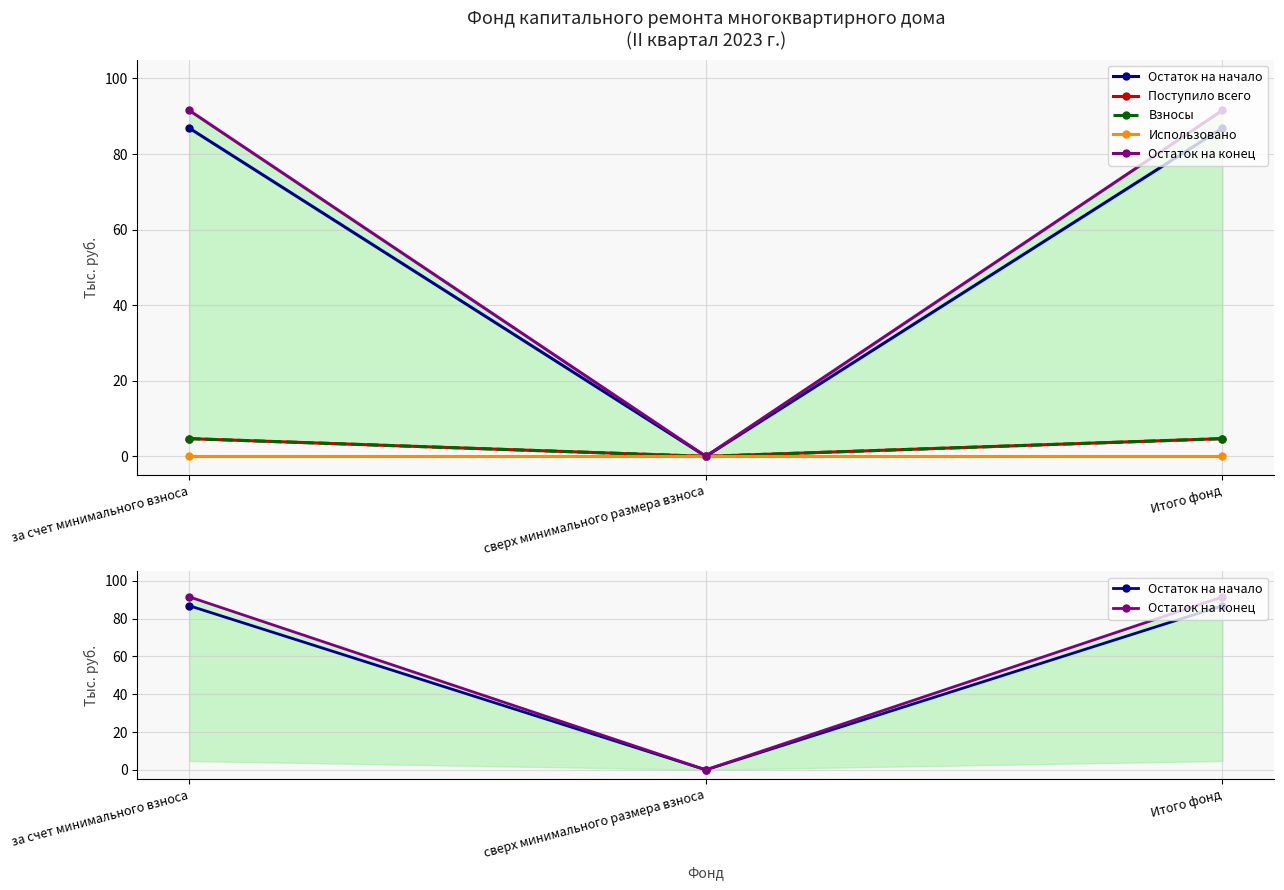

What is the difference between the maximum and minimum values in the Поступило всего series?

4.7